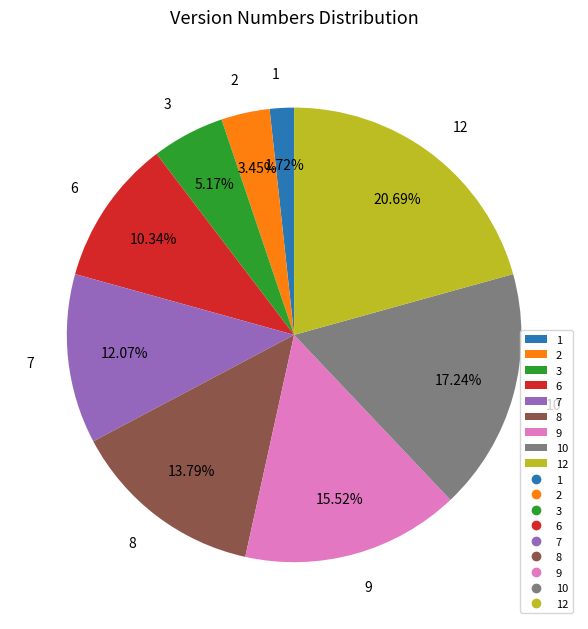

To the nearest percent, what is the difference between the largest and smallest slice percentages?

19%